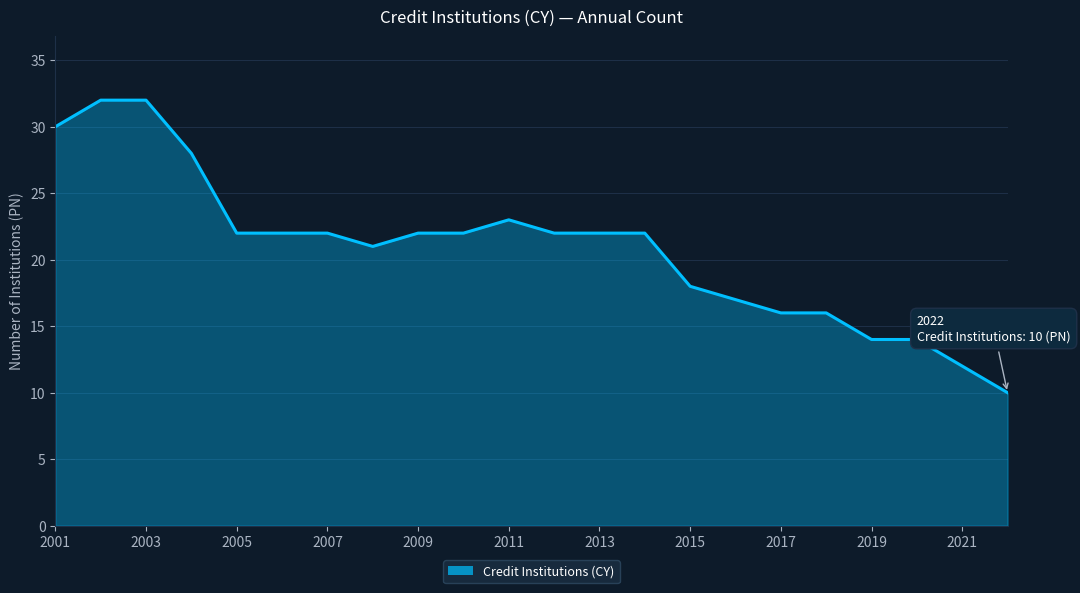

What is the smallest value displayed?

10